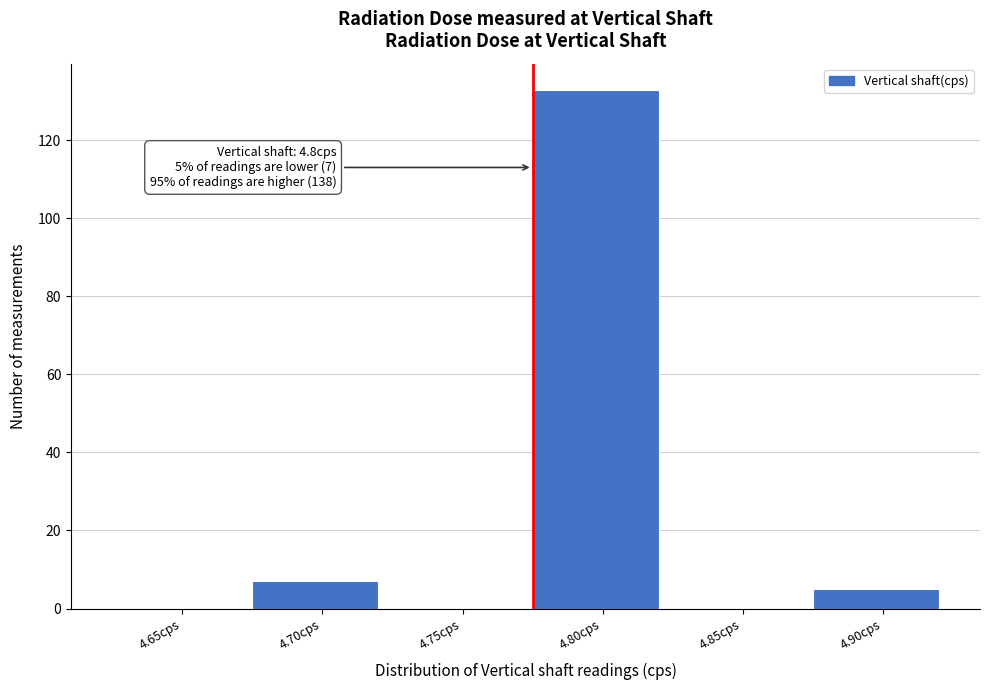

Reading right to left, list all the values displayed in this chart.

4.90cps=5	4.85cps=0	4.80cps=133	4.75cps=0	4.70cps=7	4.65cps=0